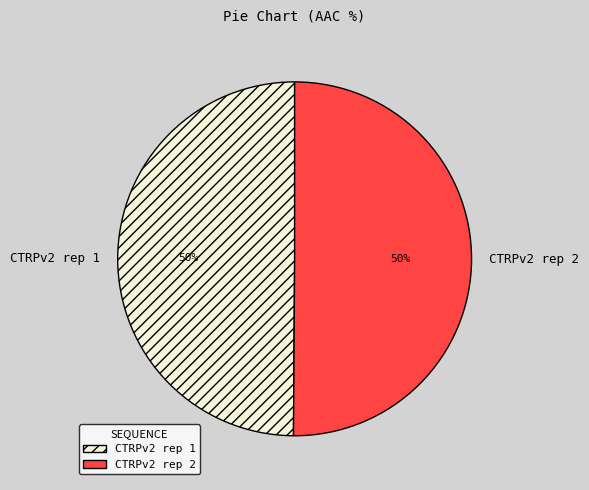

To the nearest percent, what is the average slice percentage?

50%